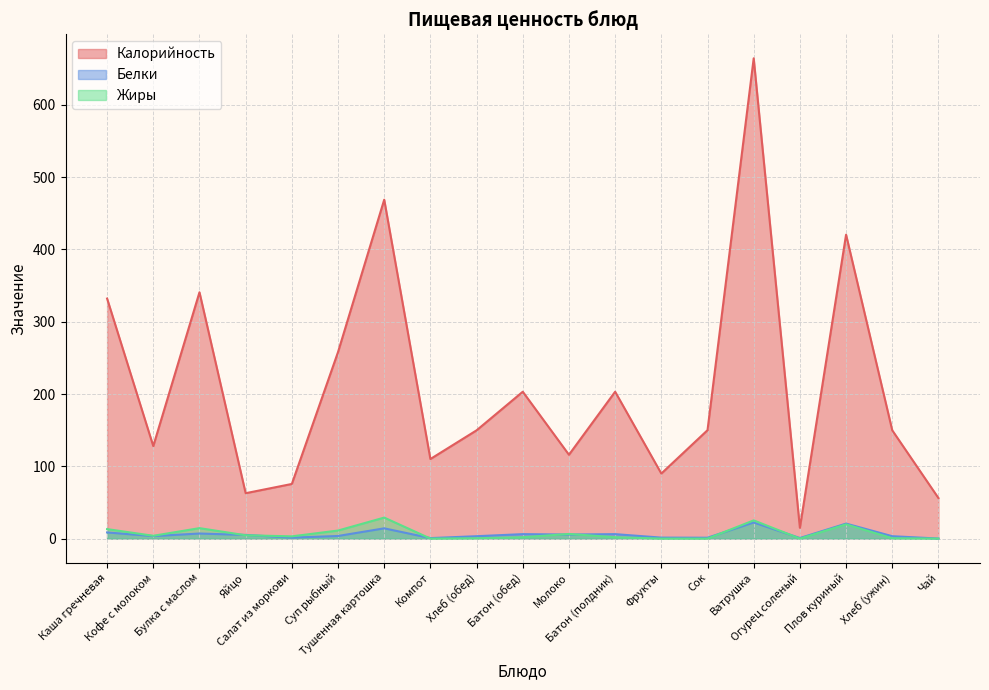

At which label does Жиры first exceed 3?

Каша гречневая